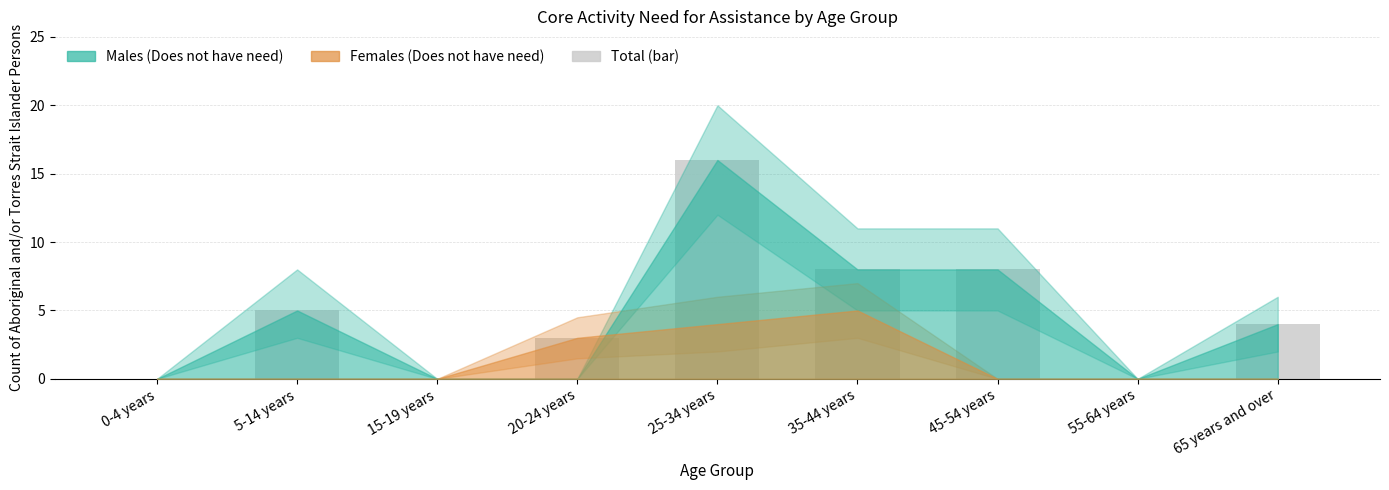

What value does the data have at 5-14 years, to the nearest 5?

5